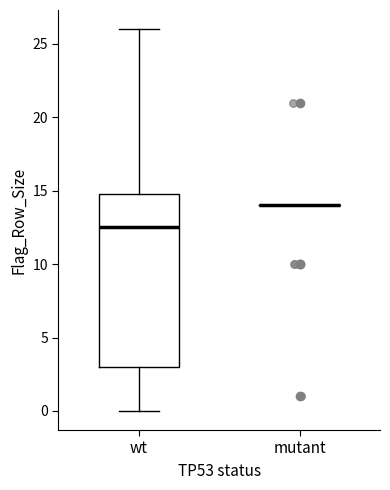

Comparing the boxes themselves (not the whiskers), which one is the tallest?

wt